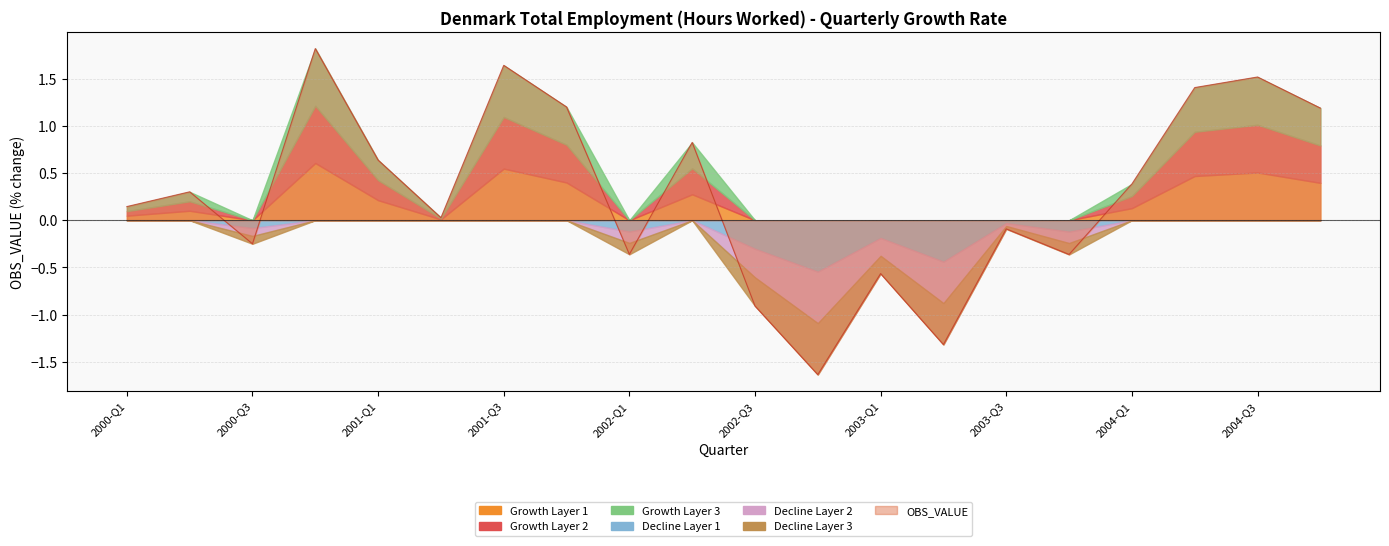

What is the label of the 1st point from the right?

2004-Q4